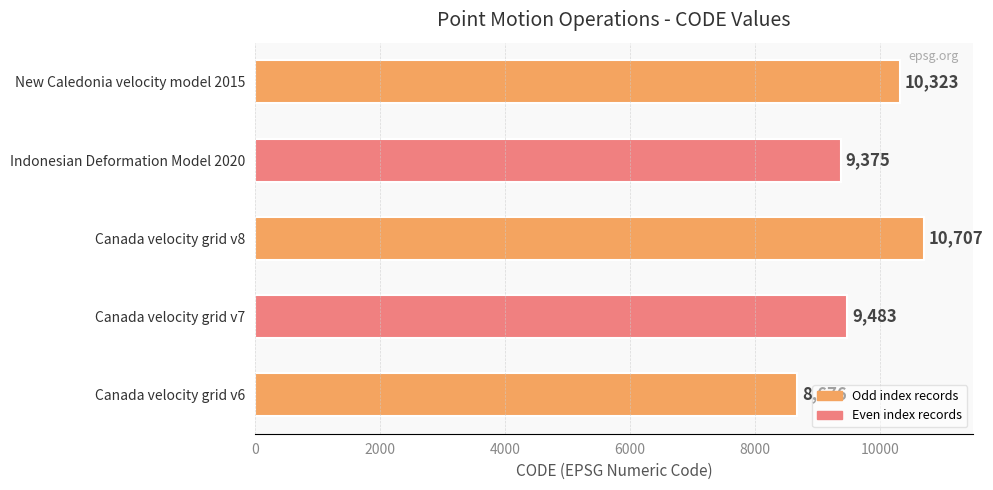

Is it true that the value at Canada velocity grid v8 is 10707?

True